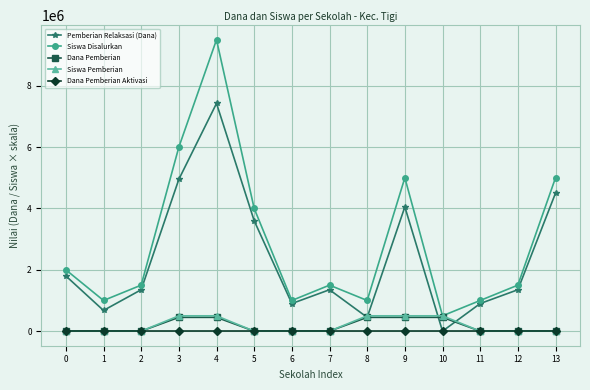

True or false: Dana Pemberian Aktivasi and Siswa Disalurkan intersect in this chart.

False